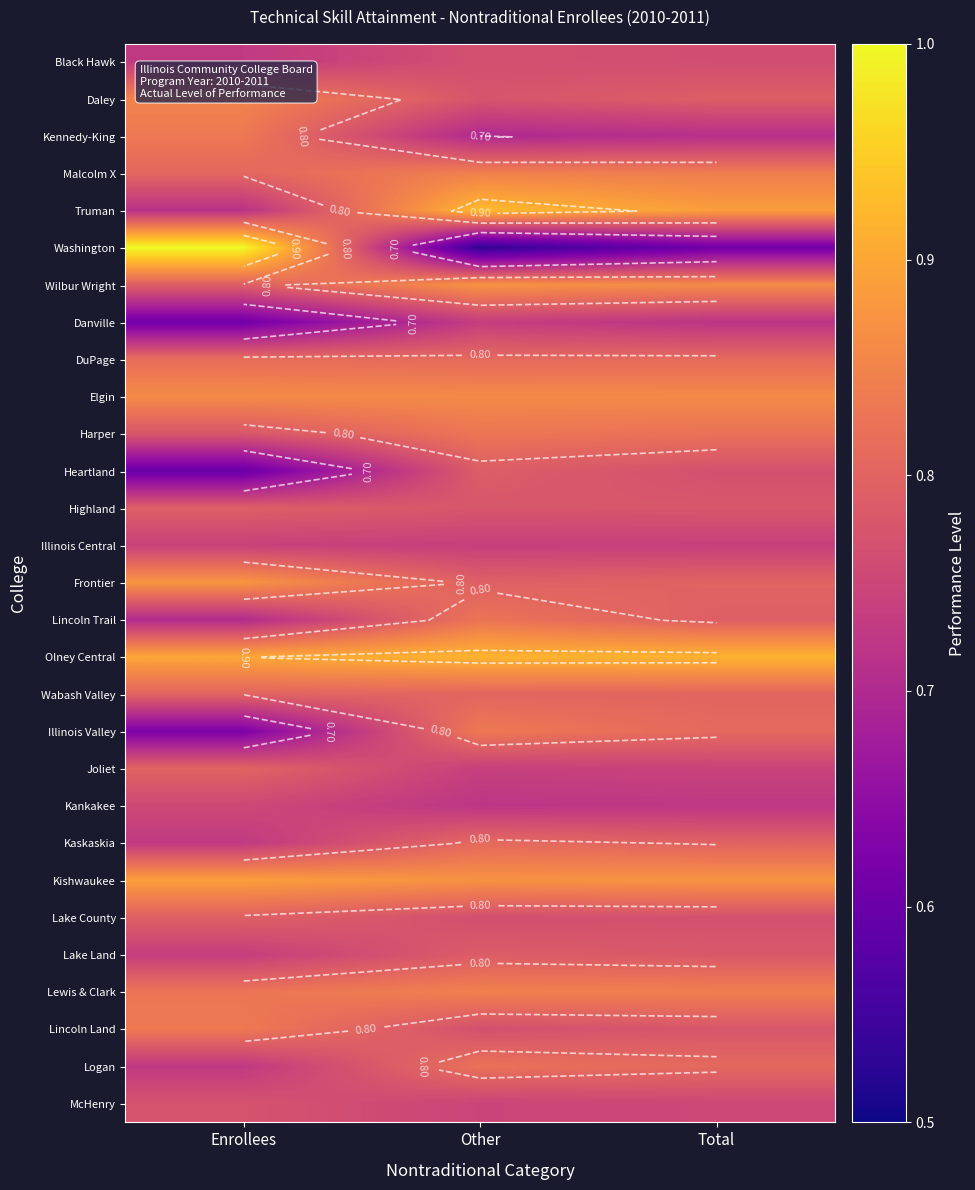

What value does the Heartland series have at Enrollees?

0.6